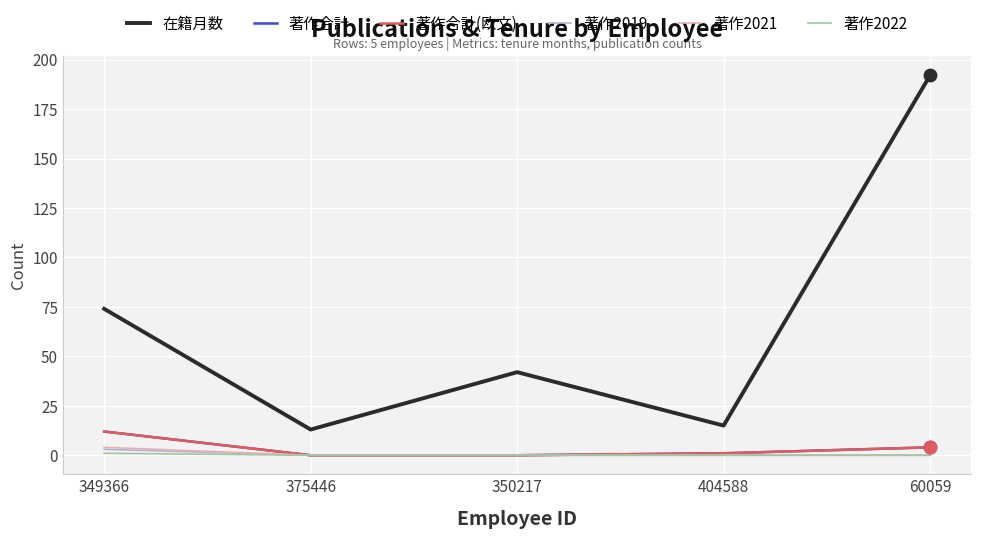

What is the total value across all series at 349366?

106